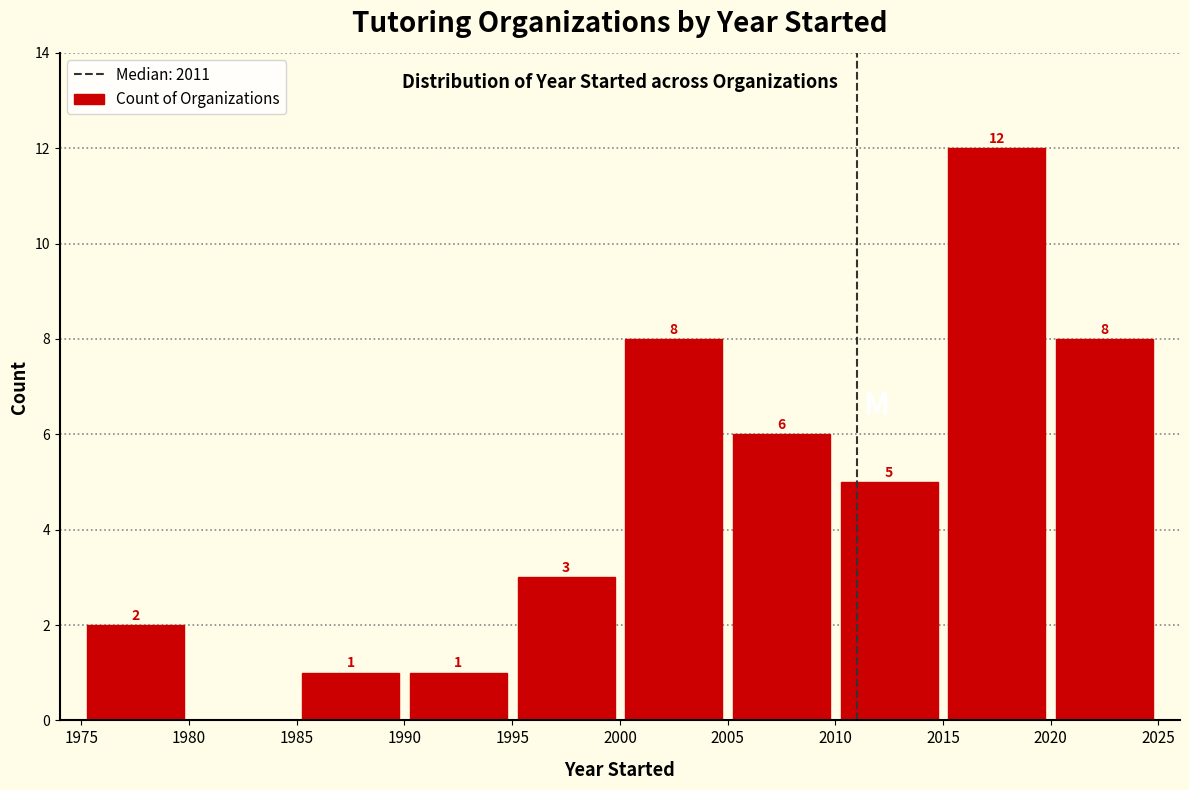

Which range on the x-axis has the tallest bar?

2015 to 2020